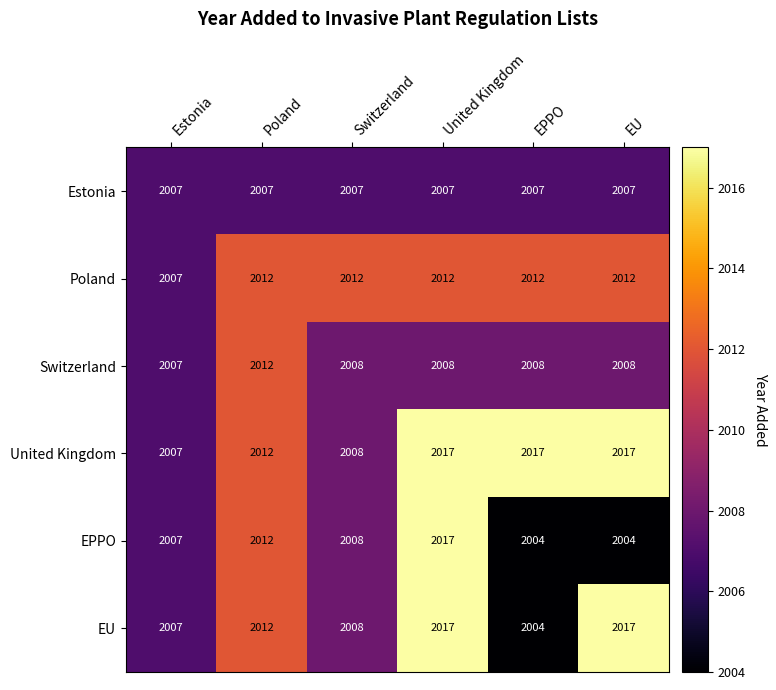

Count the number of categories in the chart.

6